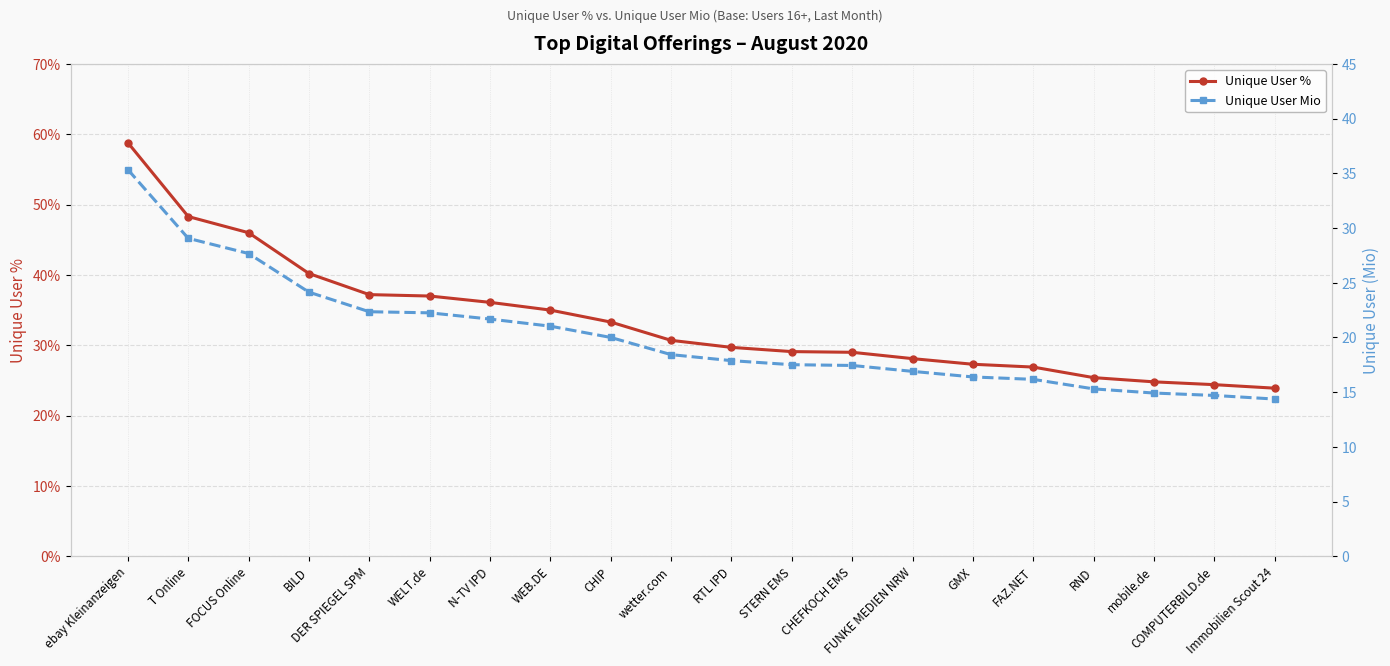

What is the lowest value of the Unique User Mio series?

14.4